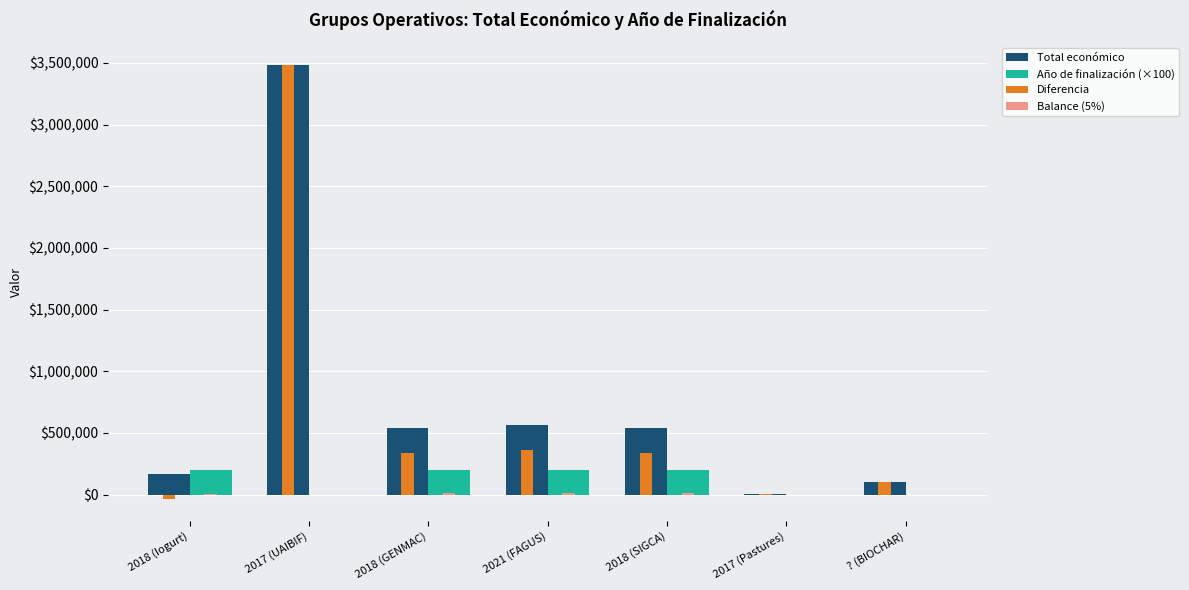

Is the value of Total económico at 2018 (GENMAC) greater than the value of Diferencia at 2018 (SIGCA)?

Yes